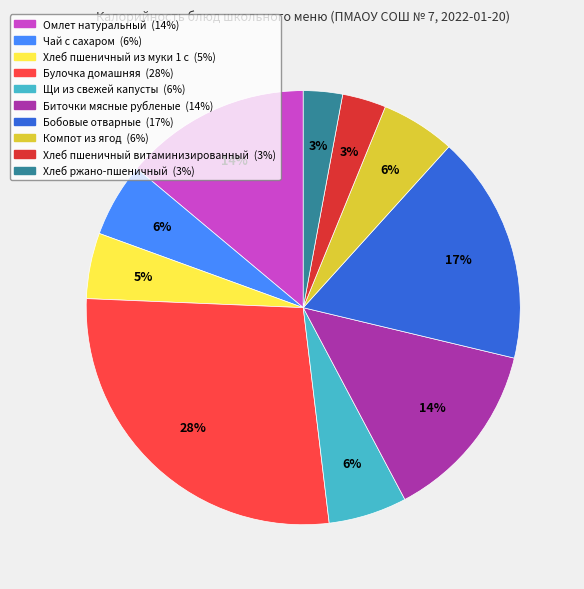

What is the largest slice in the pie chart?

Булочка домашняя